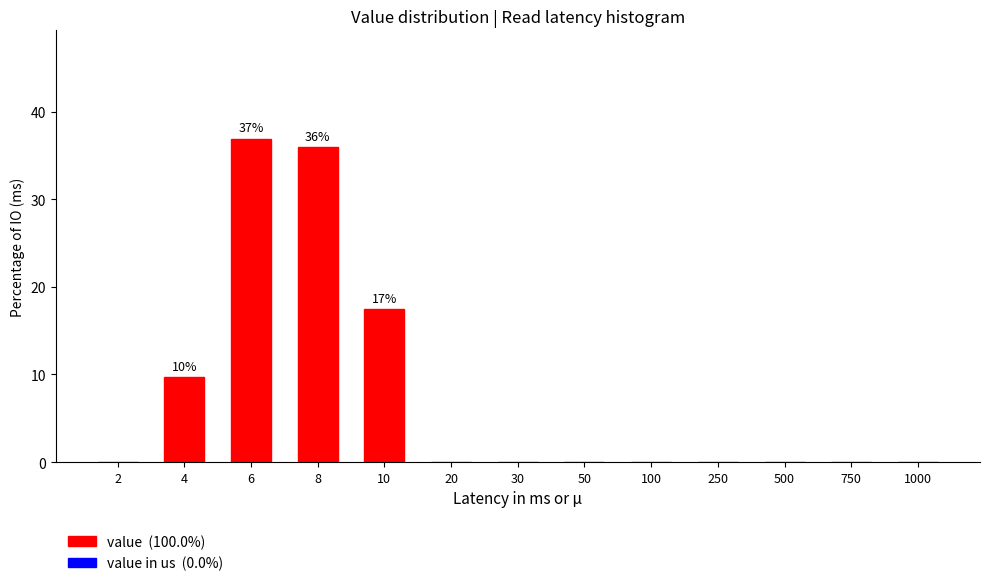

Reading right to left, list all the values displayed in this chart.

1000=0.0	750=0.0	500=0.0	250=0.0	100=0.0	50=0.0	30=0.0	20=0.0	10=17.5	8=35.9	6=36.9	4=9.7	2=0.0